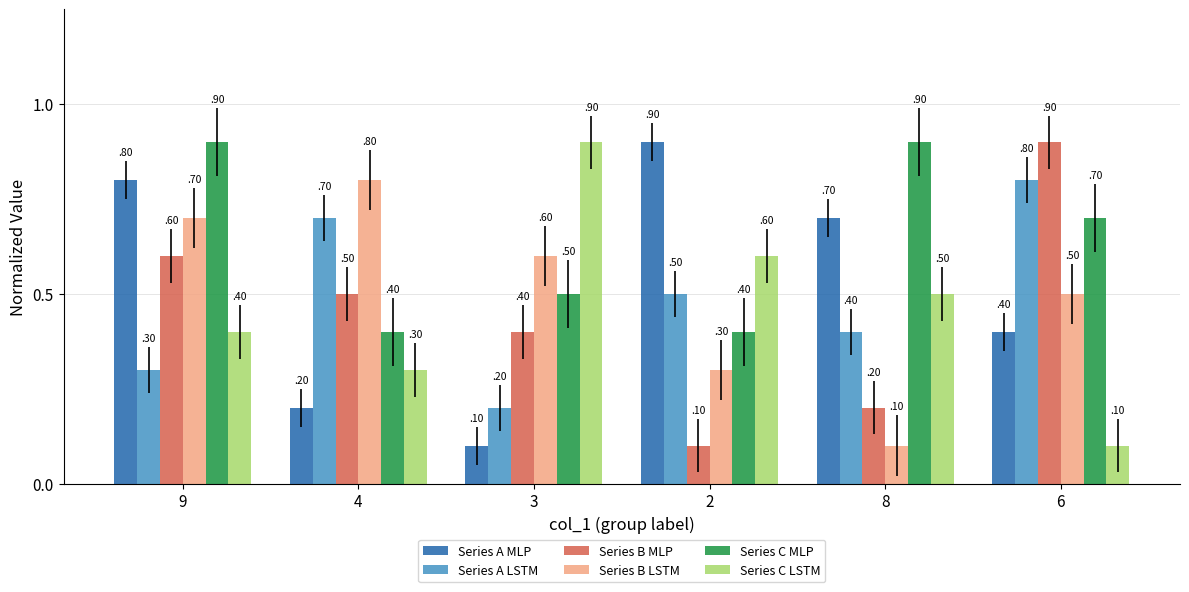

What is the sum of all Series C MLP values?

3.8